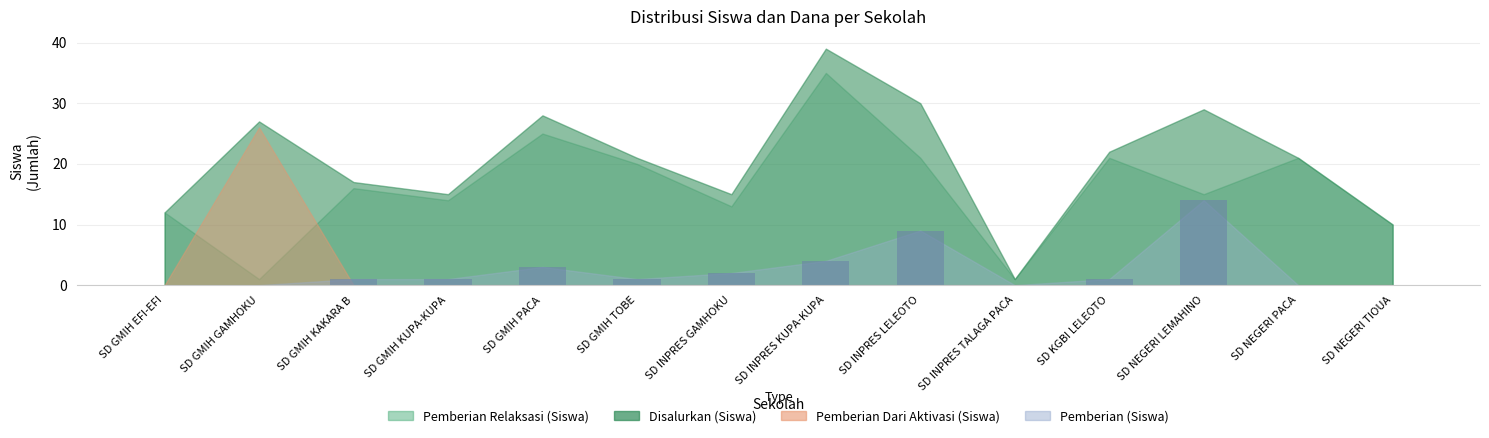

Reading left to right, extract all data points from this chart.

0	0	1	1	3	1	2	4	9	0	1	14	0	0